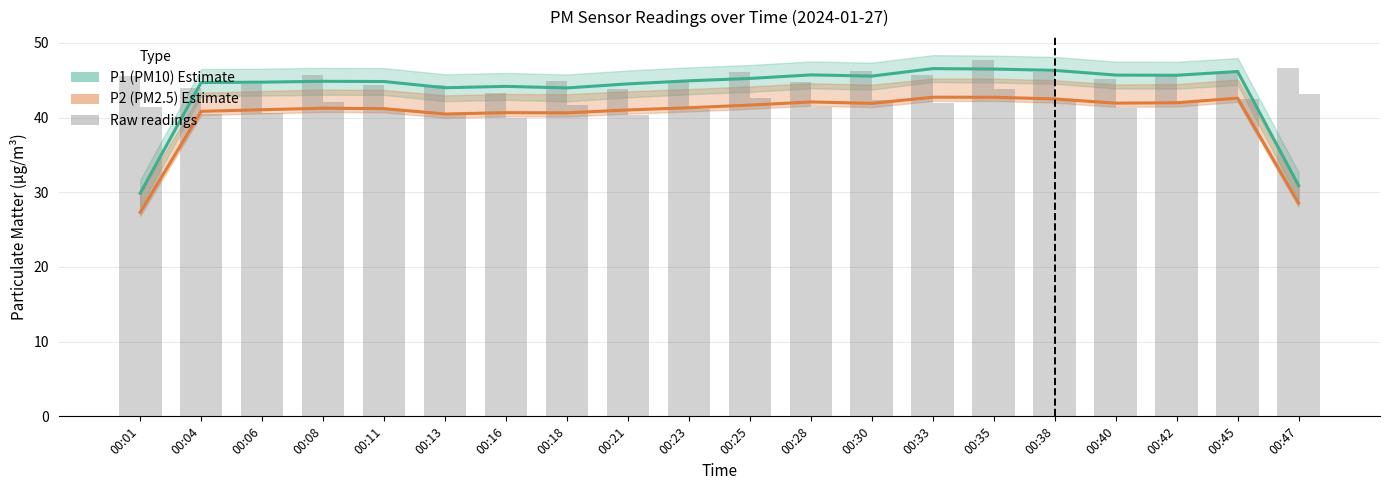

Which category has the lowest value in the P1 raw series?

00:16